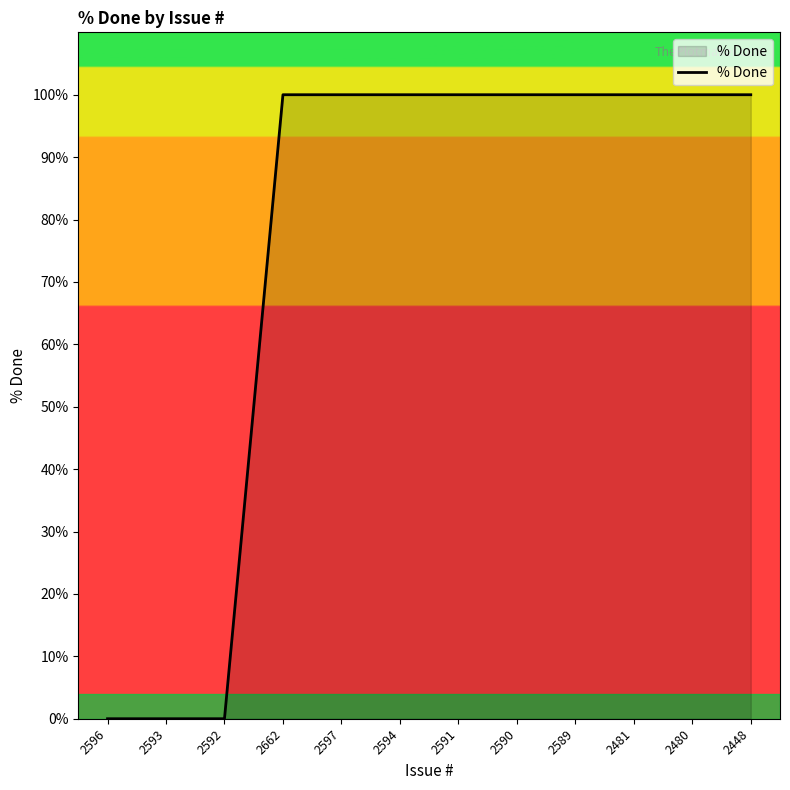

What is the greatest value displayed?

100